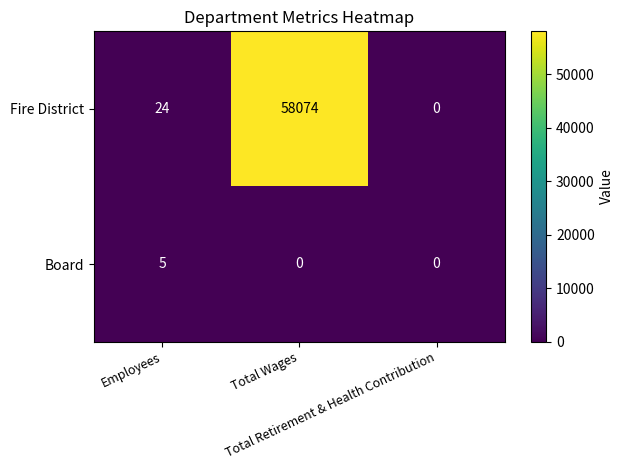

Which series has the largest total across all categories?

Fire District